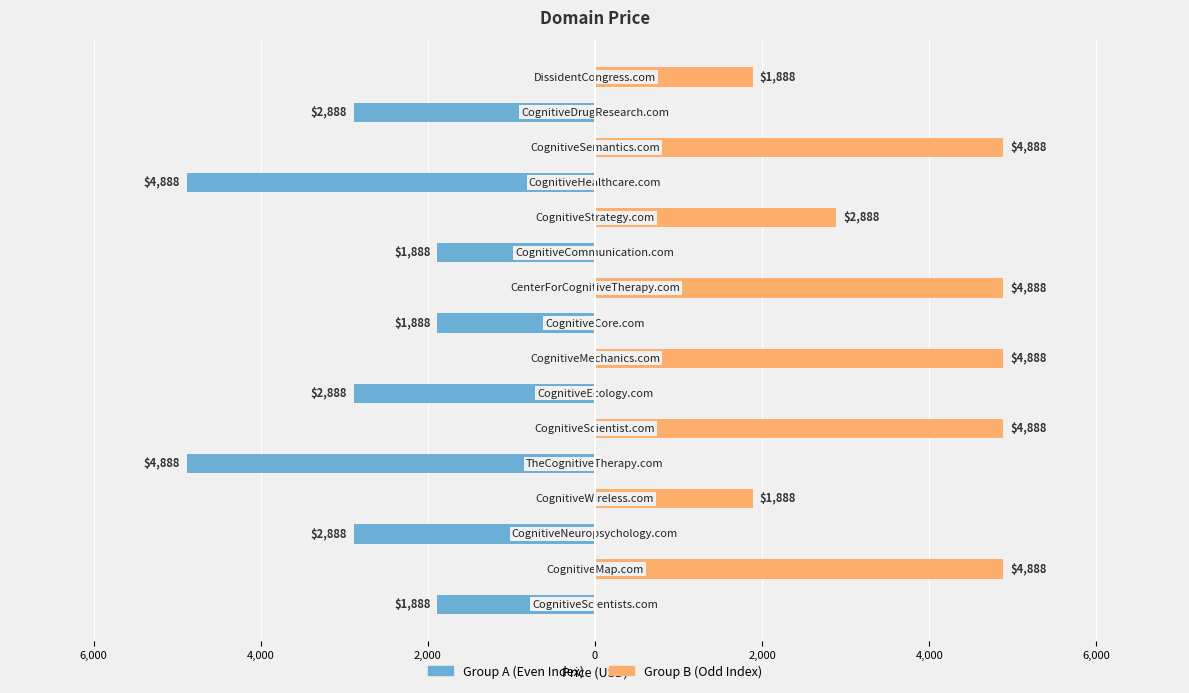

What is the maximum value shown in the chart?

4888